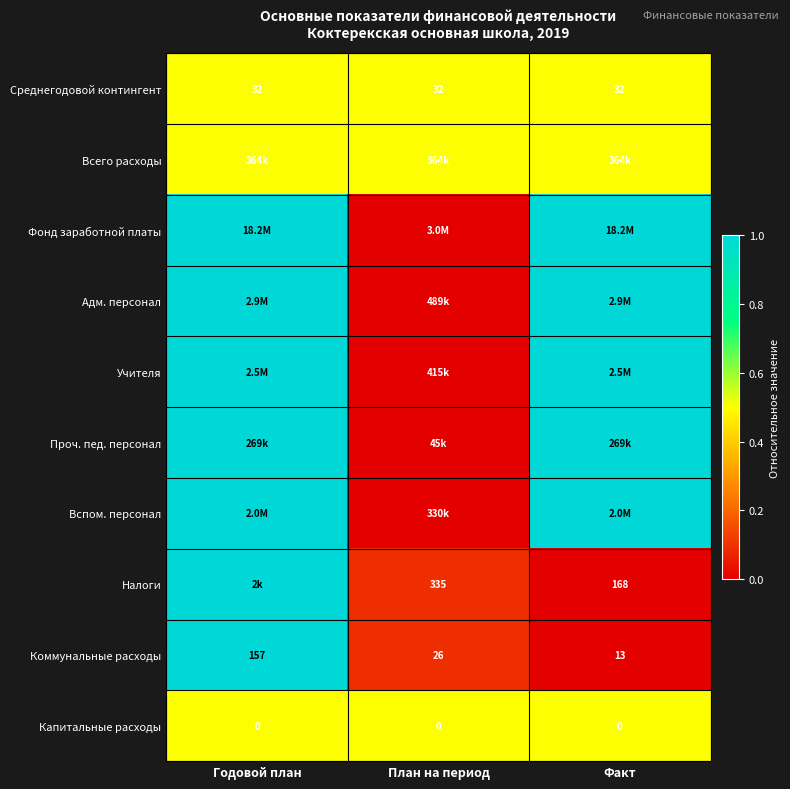

List the labels in order of Коммунальные расходы value, smallest first.

Факт, План на период, Годовой план